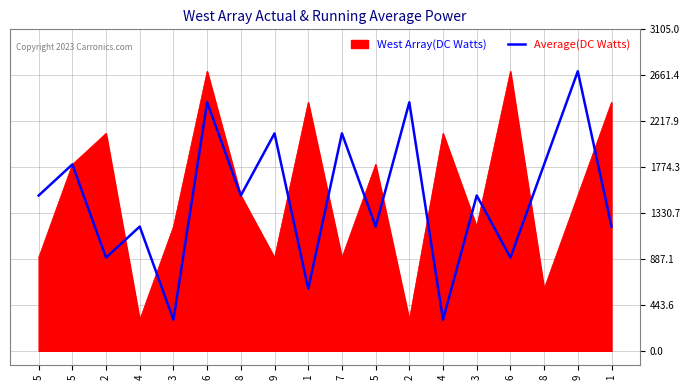

Does the chart display data point markers on the line(s)?

No